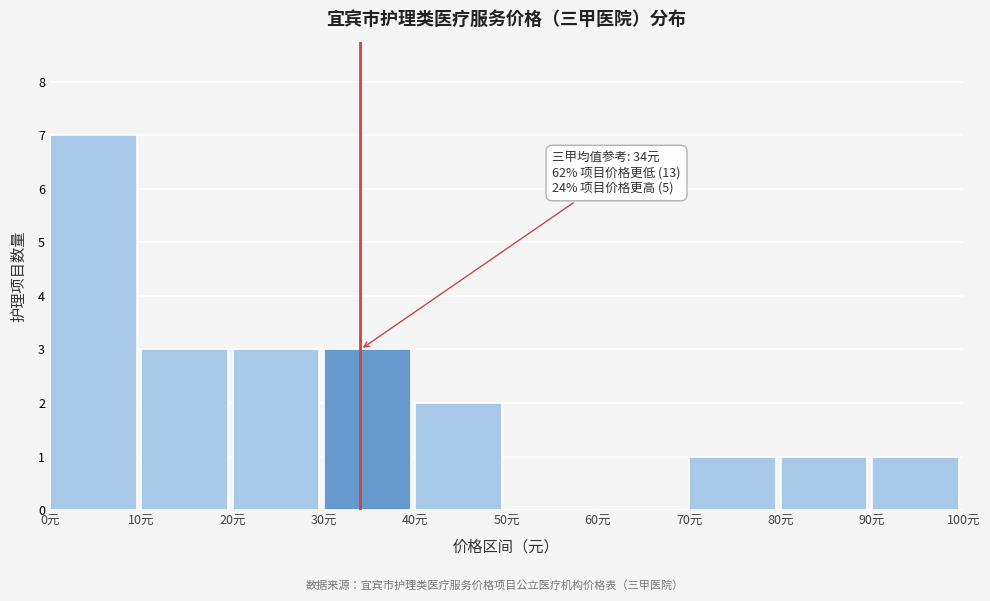

Which range on the x-axis has the tallest bar?

0 to 10